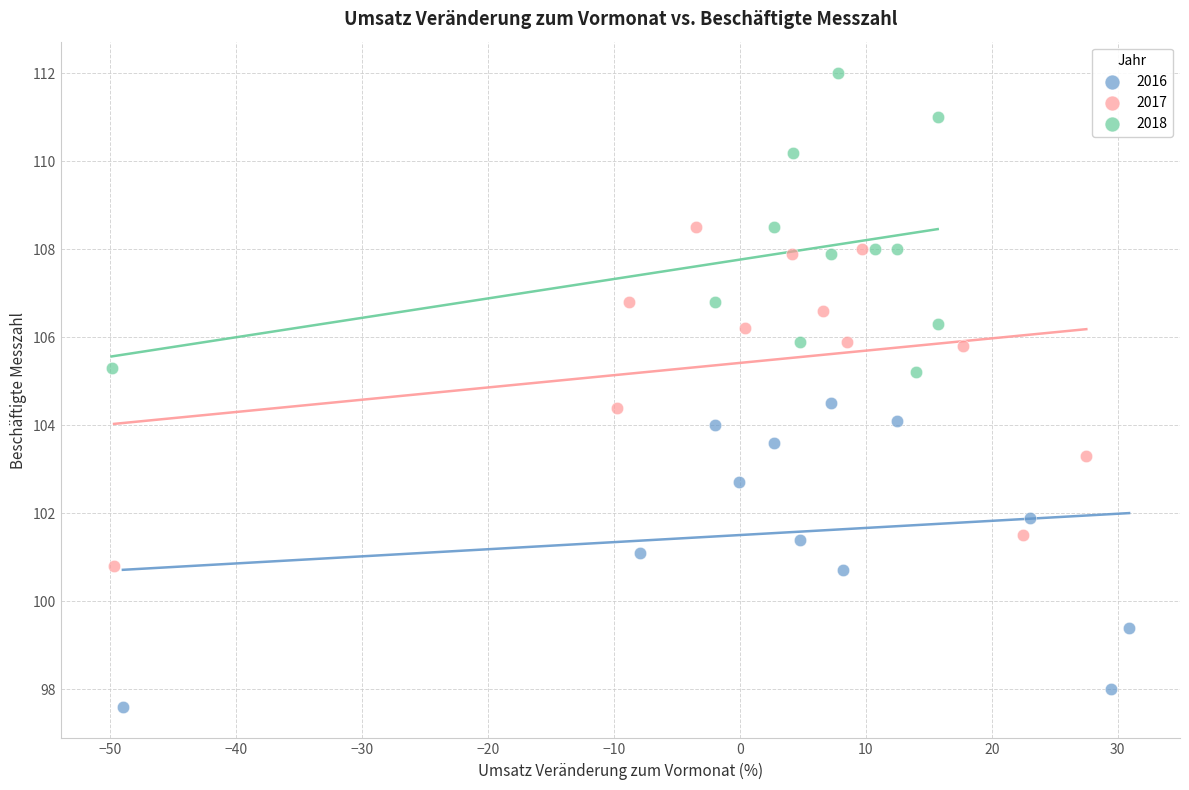

Which series contains the lowest Y value?

2016